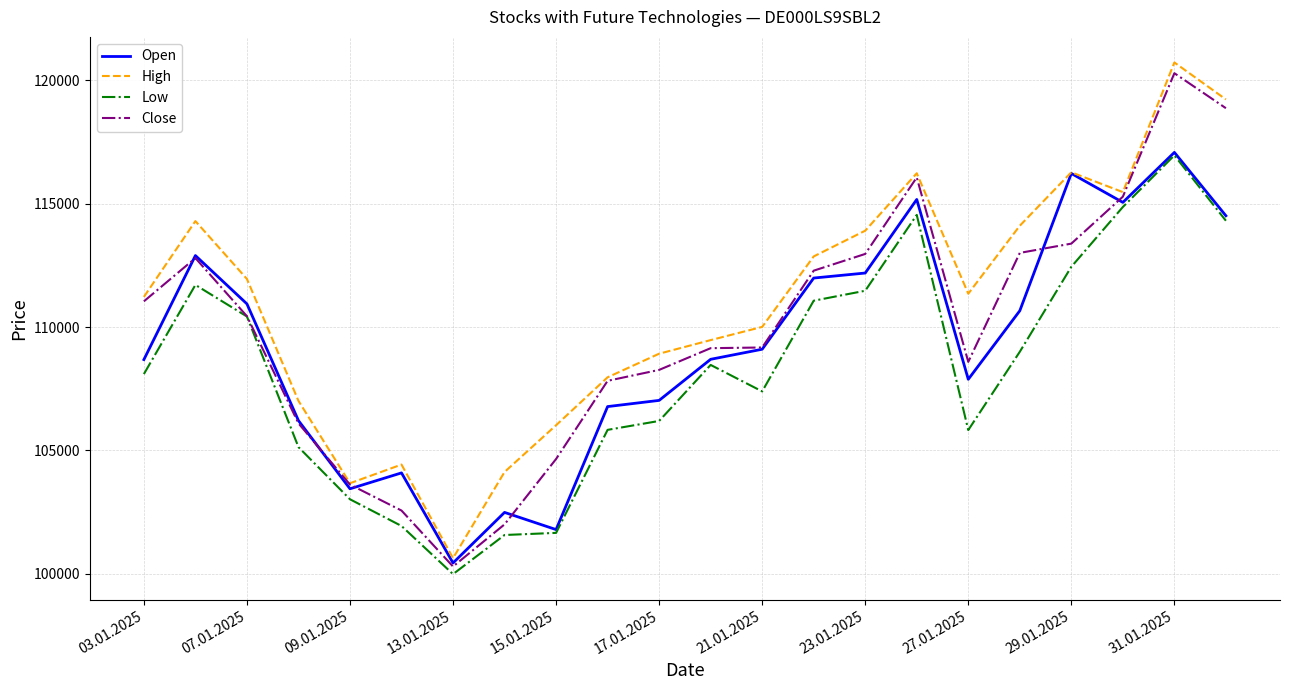

In Close, how many points are higher than both neighbors (excluding endpoints)?

3